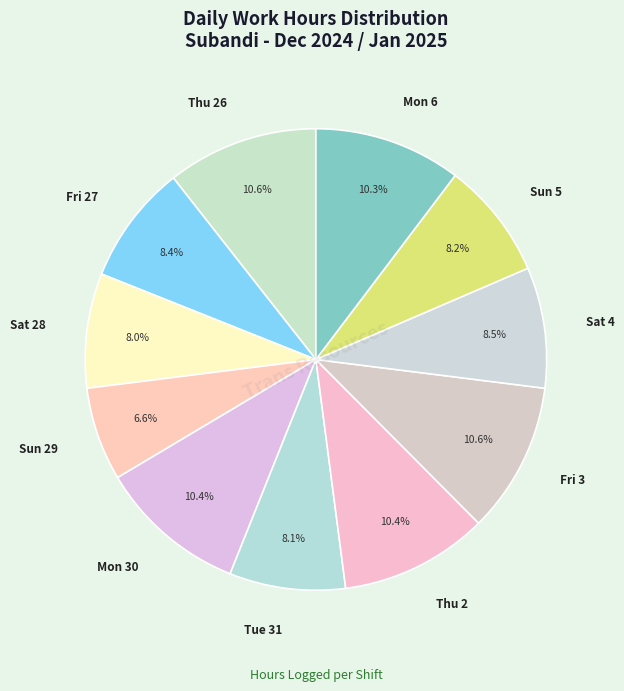

Is there a majority slice in this chart?

No